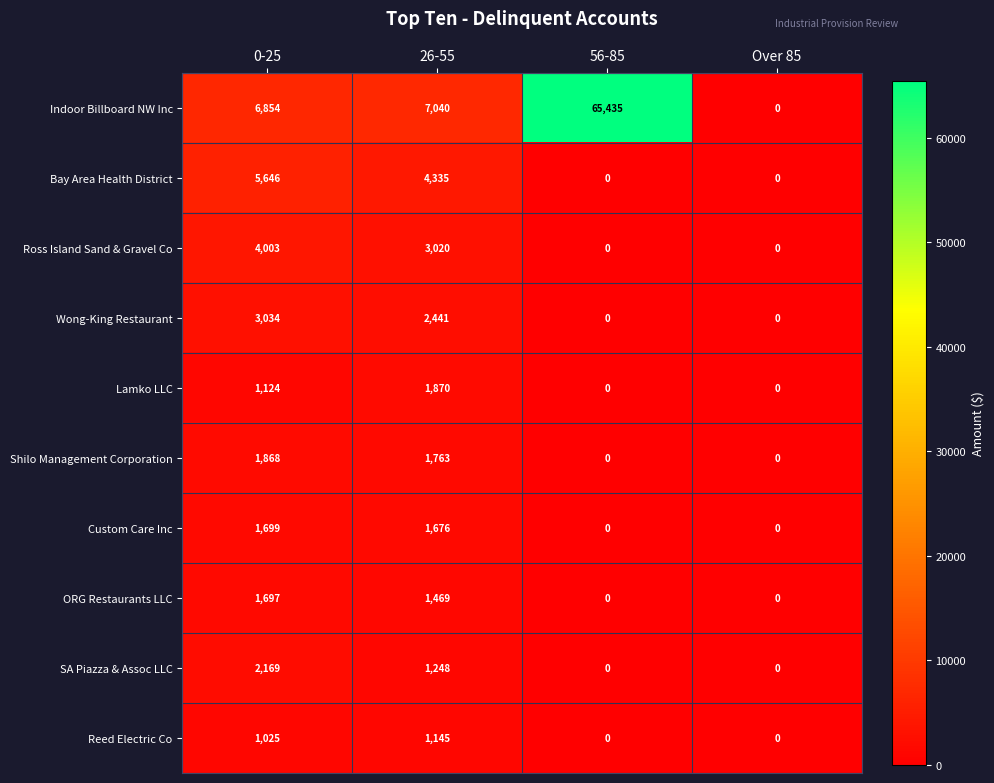

Which label corresponds to the largest value in the chart?

56-85